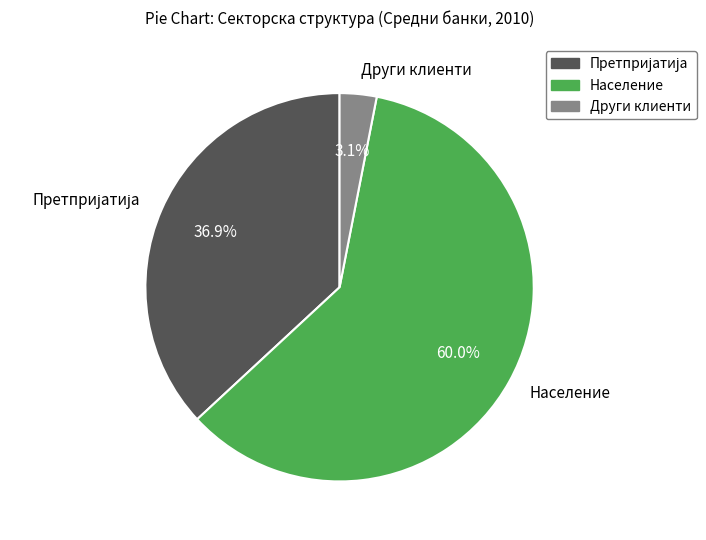

To the nearest percent, what is the difference between the largest and smallest slice percentages?

57%